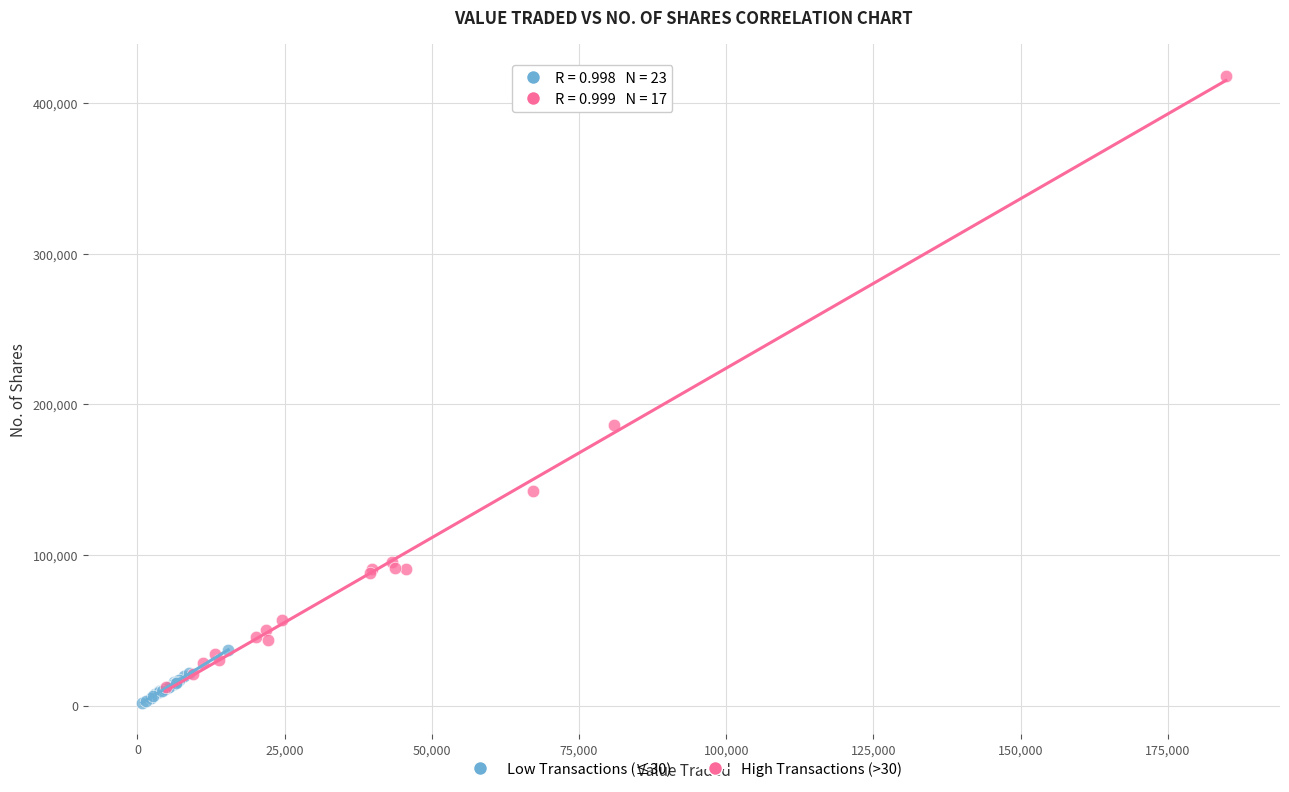

Which series has the largest Y range (max minus min)?

High Transactions (>30)